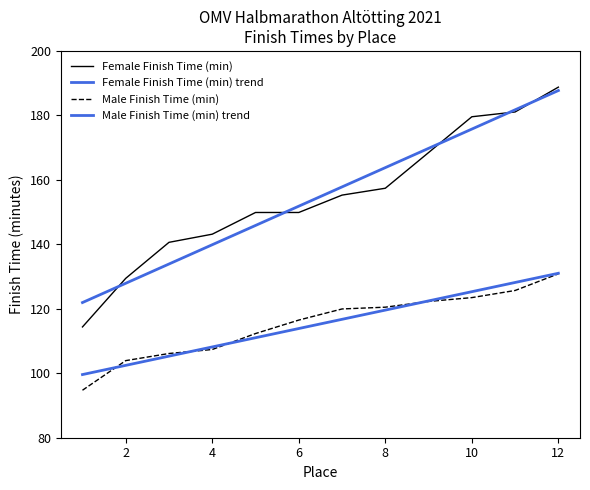

What is the difference between the maximum and minimum values in the Male Finish Time (min) trend series?

31.4